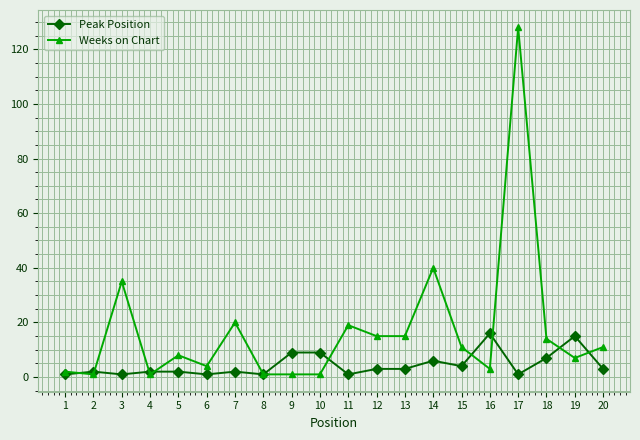

Which label corresponds to the largest value in the chart?

17